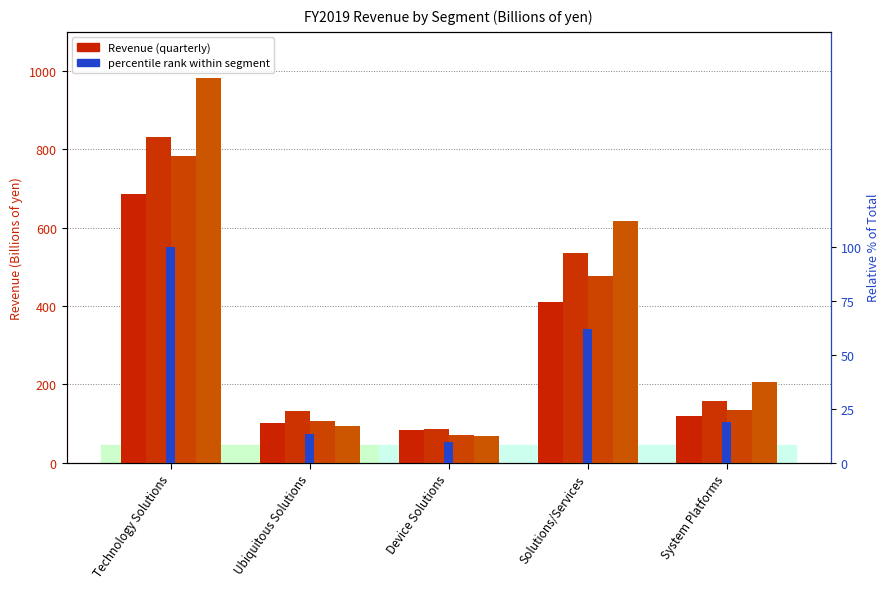

Rank the series at Solutions/Services from highest to lowest value.

4Q, 2Q, 3Q, 1Q